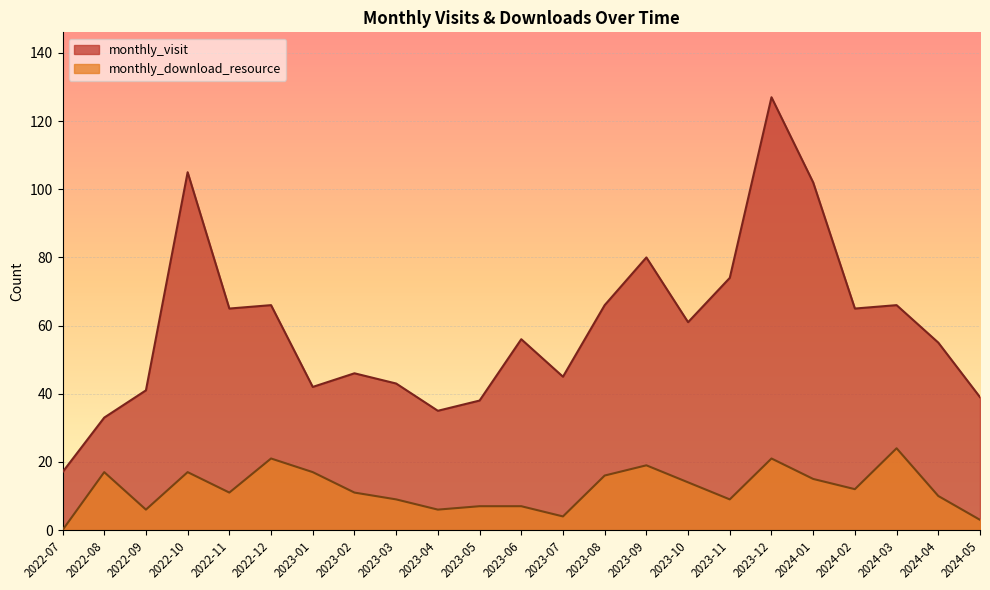

True or false: monthly_download_resource has a value of 14 at 2022-07.

False